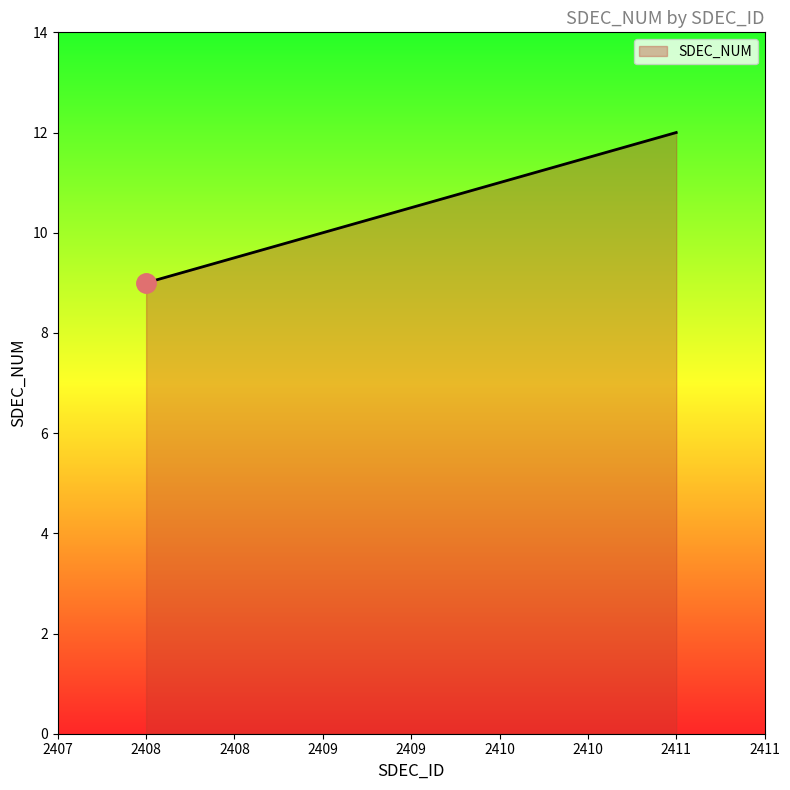

What is the difference between the maximum and minimum values?

3